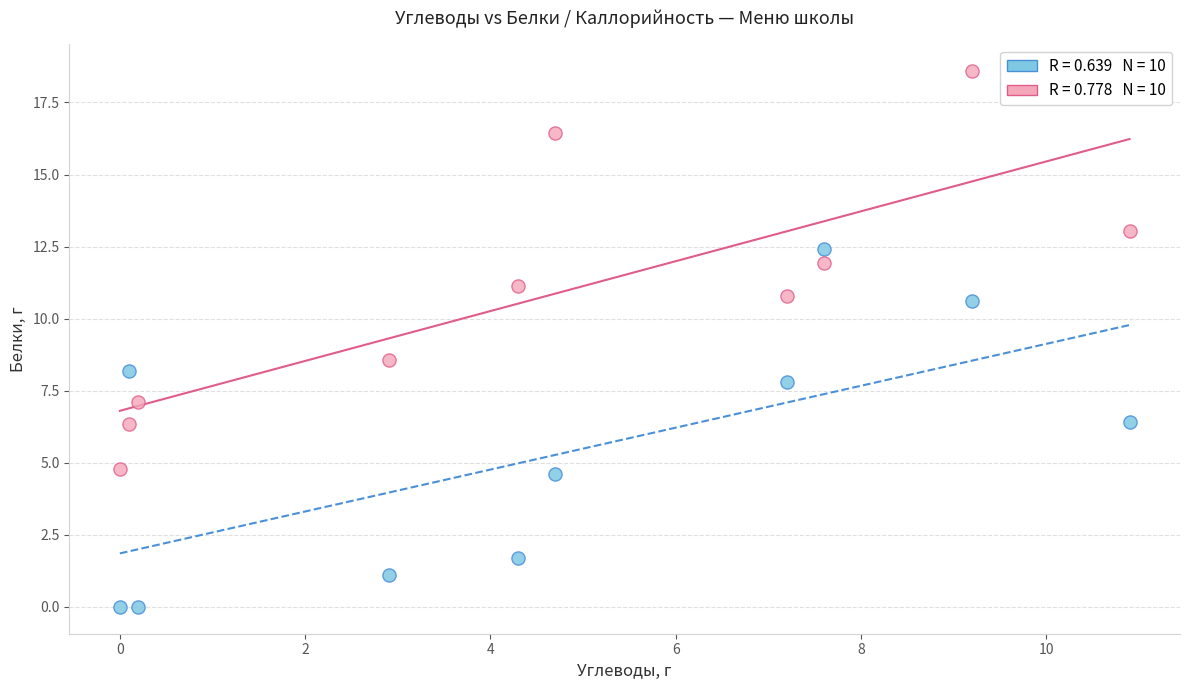

Across all series, what Y value is closest to 9?

8.6